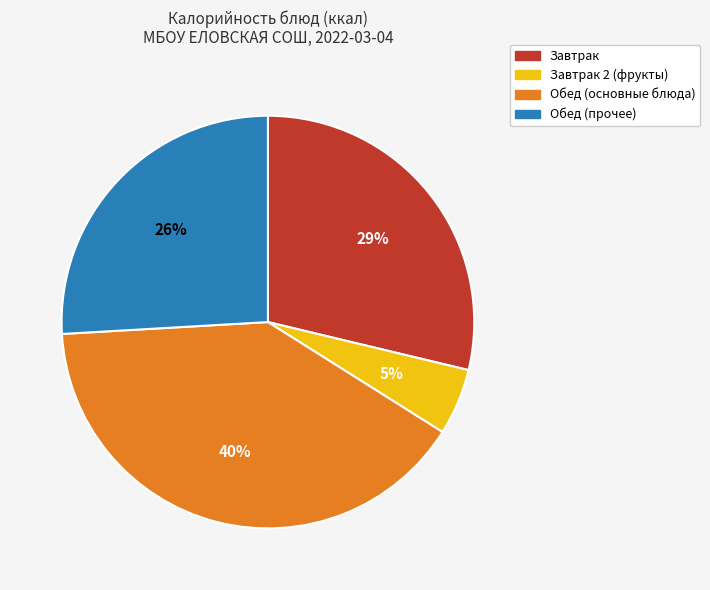

What is the smallest slice in the pie chart?

Завтрак 2 (фрукты)